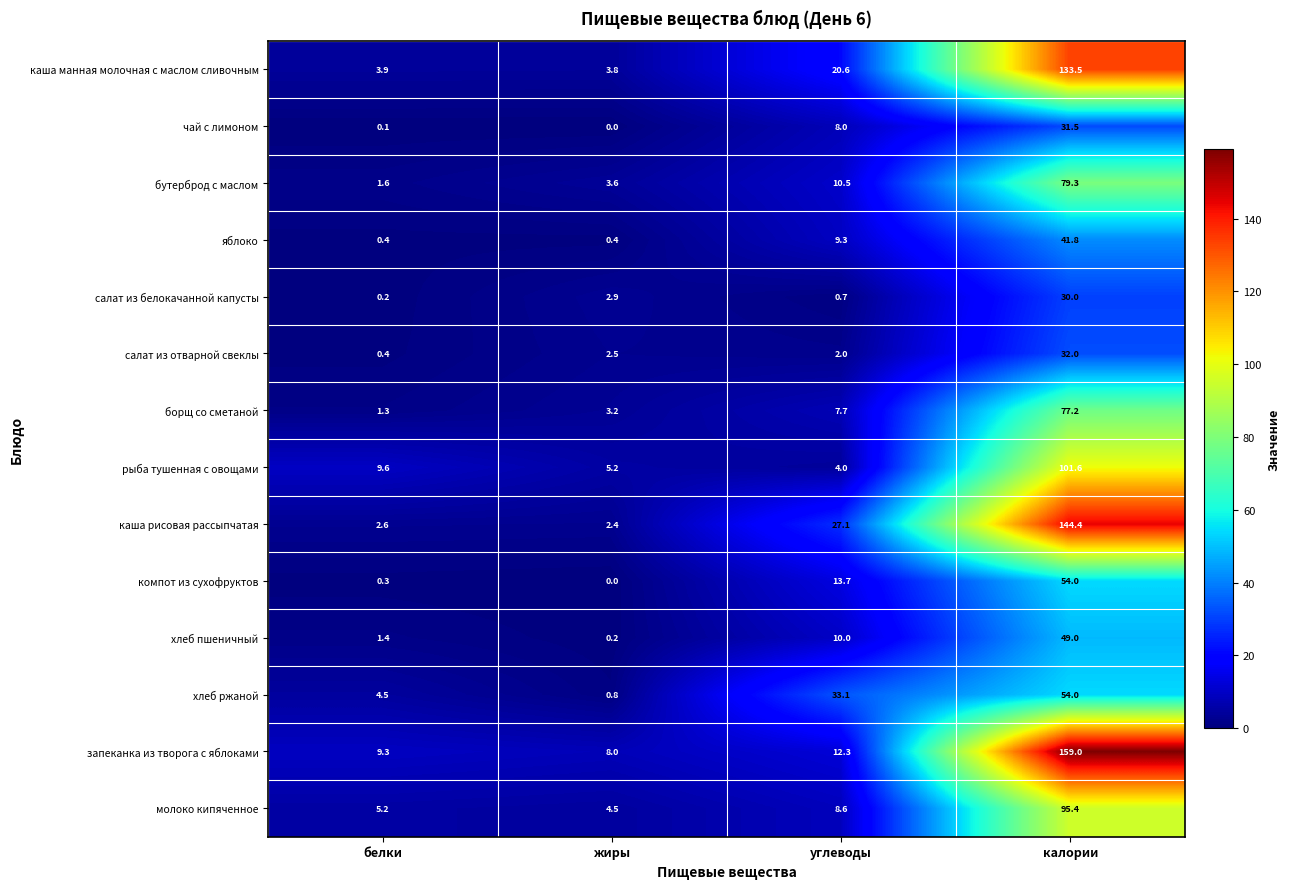

Count the number of data series in this chart.

14